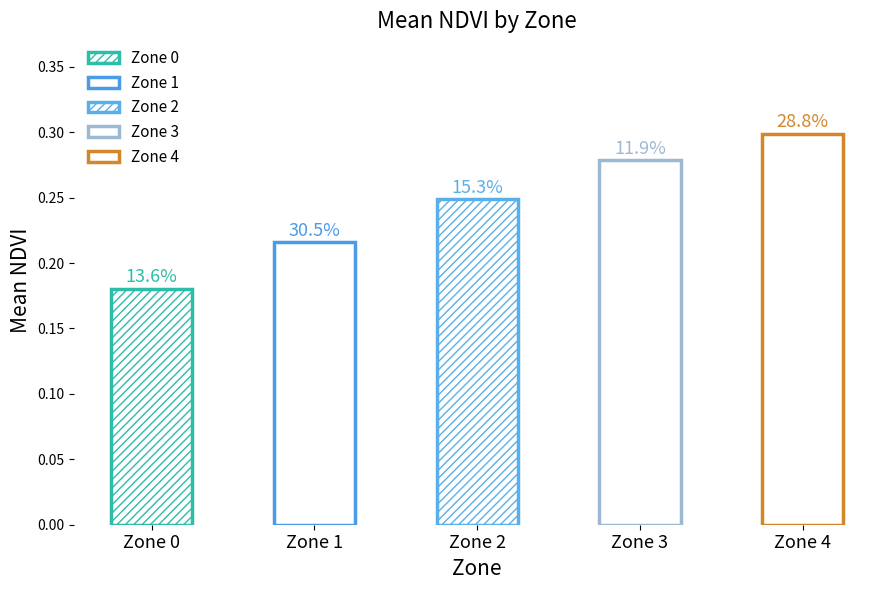

What is the maximum value shown in the chart?

0.3